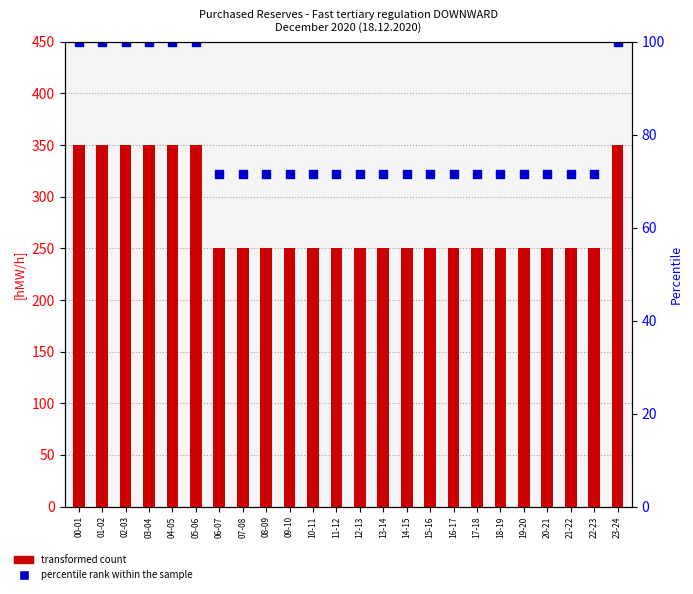

At which category is the sum across all series the highest?

00-01